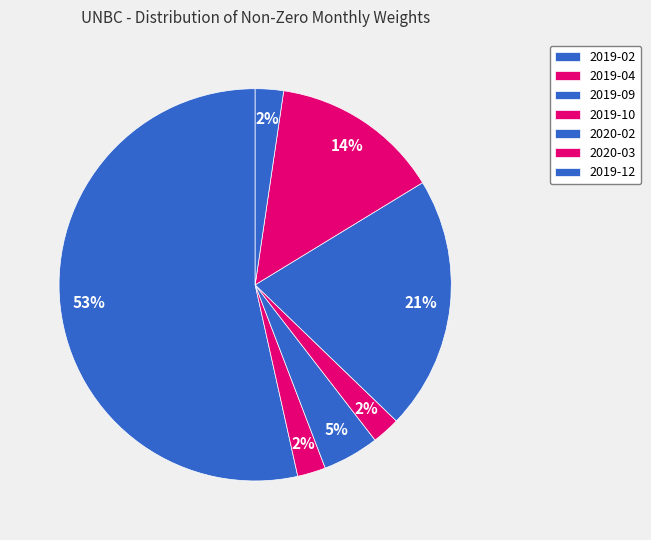

To the nearest percent, what portion does 2019-10 represent?

2%